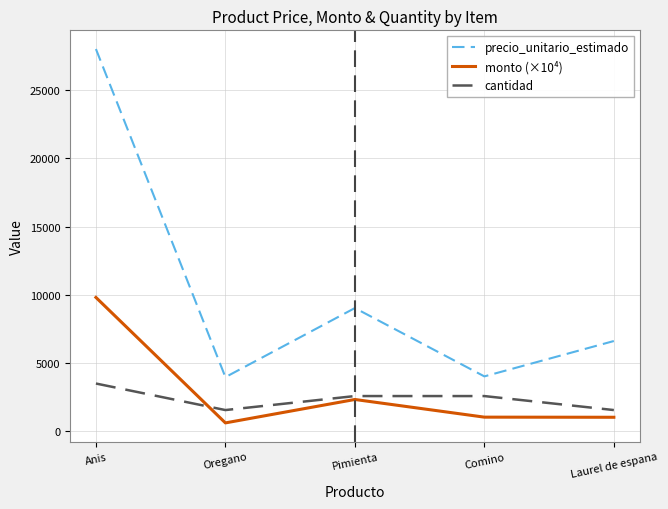

The value of monto (×10⁴) at Oregano is 618.9. True or false?

True